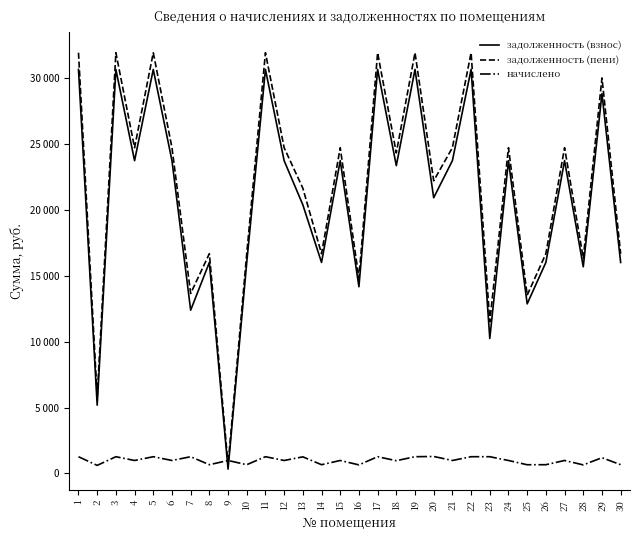

Reading left to right, extract all data points from this chart.

задолженность (взнос): 1=30654.4	2=5182.0	3=30654.4	4=23732.4	5=30654.4	6=23732.4	7=12387.0	8=16009.9	9=327.6	10=16009.9	11=30654.4	12=23732.4	13=20384.0	14=16009.9	15=23732.4	16=14166.1	17=30654.4	18=23355.6	19=30654.4	20=20919.7	21=23732.4	22=30654.4	23=10245.5	24=23732.4	25=12867.0	26=16009.9	27=23732.4	28=15680.3	29=28817.8	30=16009.9
задолженность (пени): 1=31923.8	2=5792.3	3=31923.8	4=24715.2	5=31923.8	6=24715.2	7=13656.4	8=16672.9	9=655.2	10=16672.9	11=31923.8	12=24715.2	13=21643.7	14=16672.9	15=24715.2	16=14815.5	17=31923.8	18=24322.8	19=31923.8	20=22206.7	21=24715.2	22=31923.8	23=11514.9	24=24715.2	25=13526.1	26=16672.9	27=24715.2	28=16329.6	29=30011.2	30=16672.9
начислено: 1=1269.5	2=610.4	3=1269.5	4=982.8	5=1269.5	6=982.8	7=1269.5	8=663.0	9=982.8	10=663.0	11=1269.5	12=982.8	13=1259.7	14=663.0	15=982.8	16=649.4	17=1269.5	18=967.2	19=1269.5	20=1287.0	21=982.8	22=1269.5	23=1269.5	24=982.8	25=659.1	26=663.0	27=982.8	28=649.4	29=1193.4	30=663.0